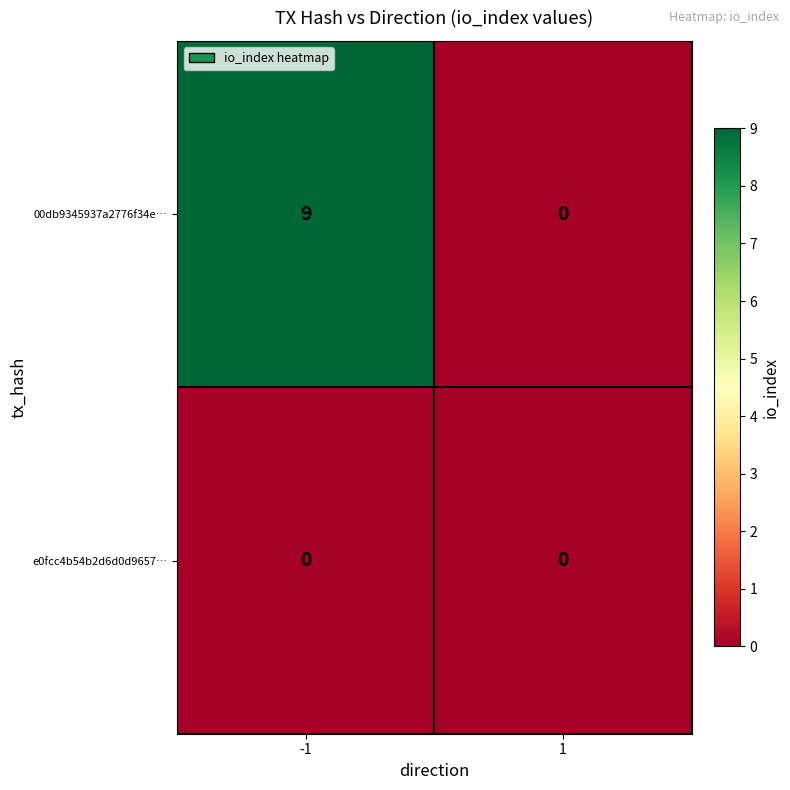

True or false: 00db9345937a2776f34e… has a value of 0 at 1.

True